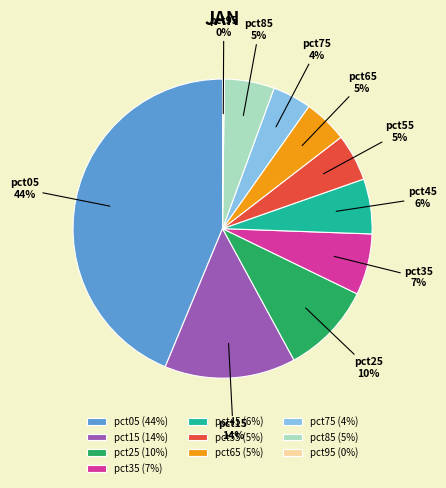

Does any single category account for the majority?

No